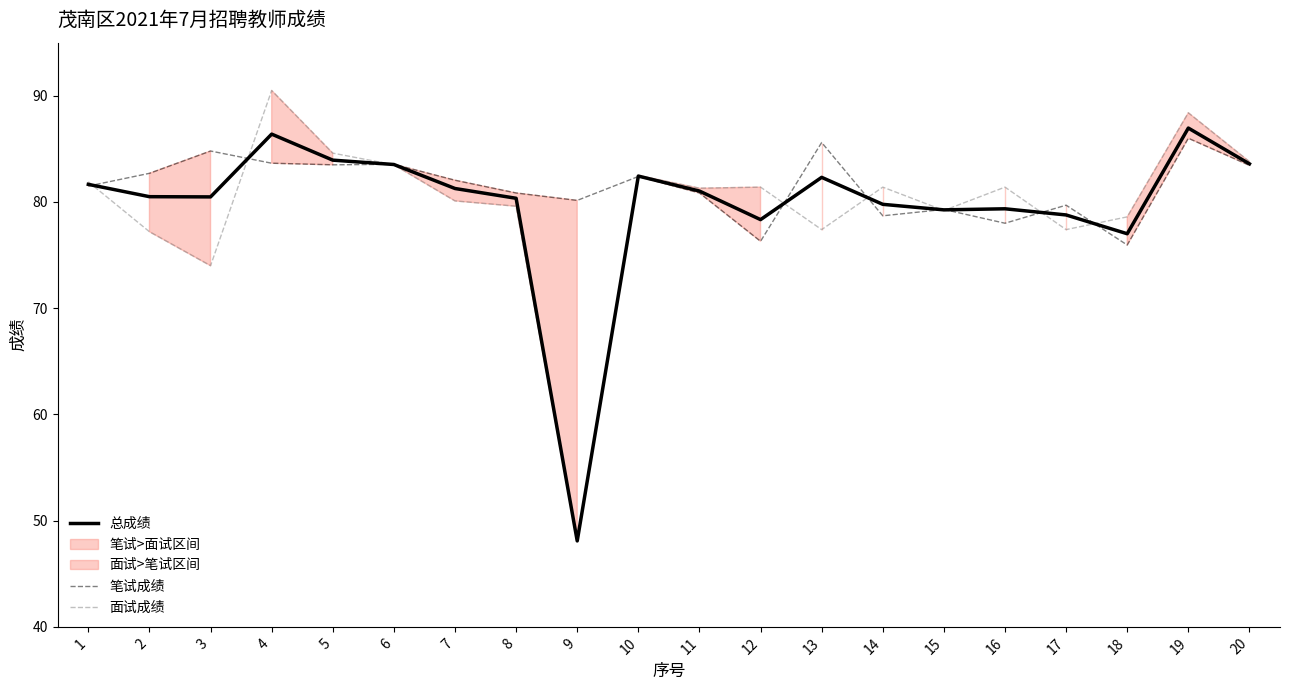

Between 5 and 19, which series saw the biggest shift?

面试成绩